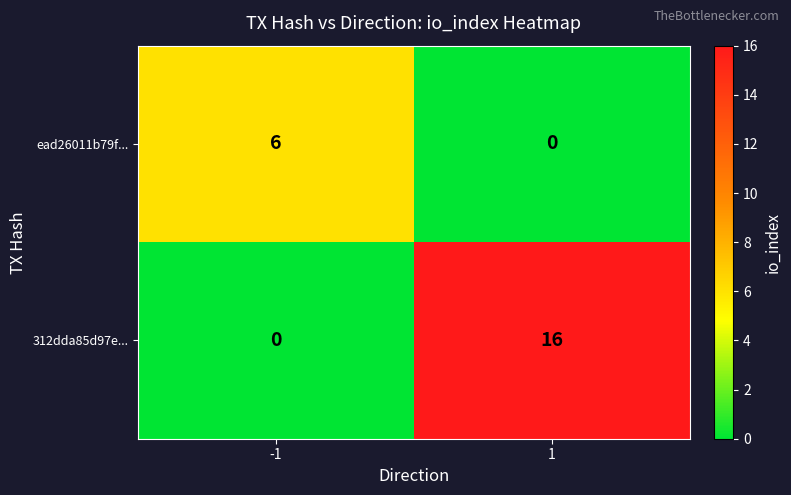

Which series has the widest spread of values?

312dda85d97e...